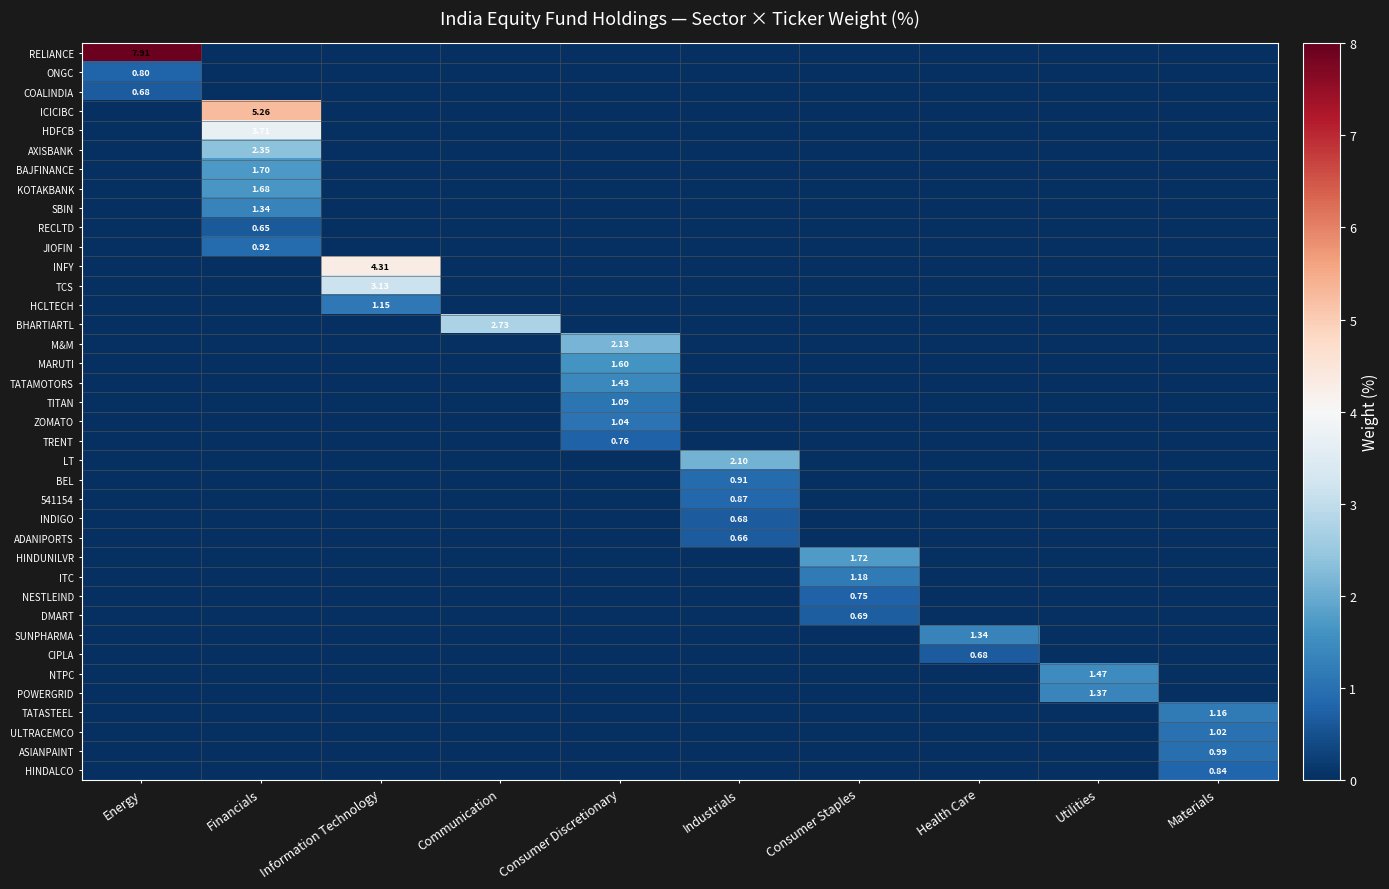

The AXISBANK series shows 0.0 at Consumer Staples. True or false?

True